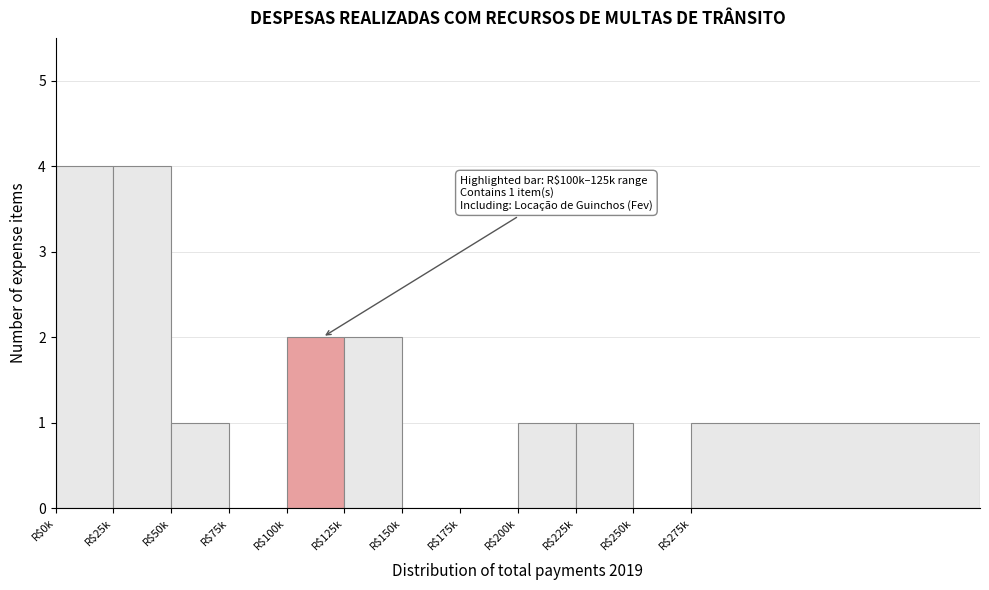

The value at R$250k is 0. True or false?

True